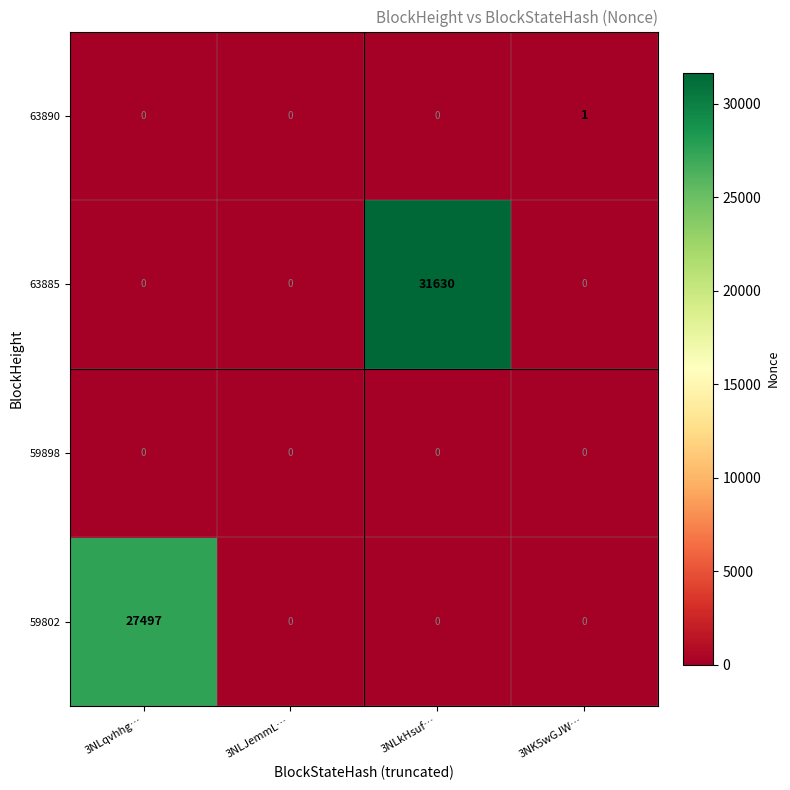

The value of 59802 at 3NK5wGJW… is 0. True or false?

True